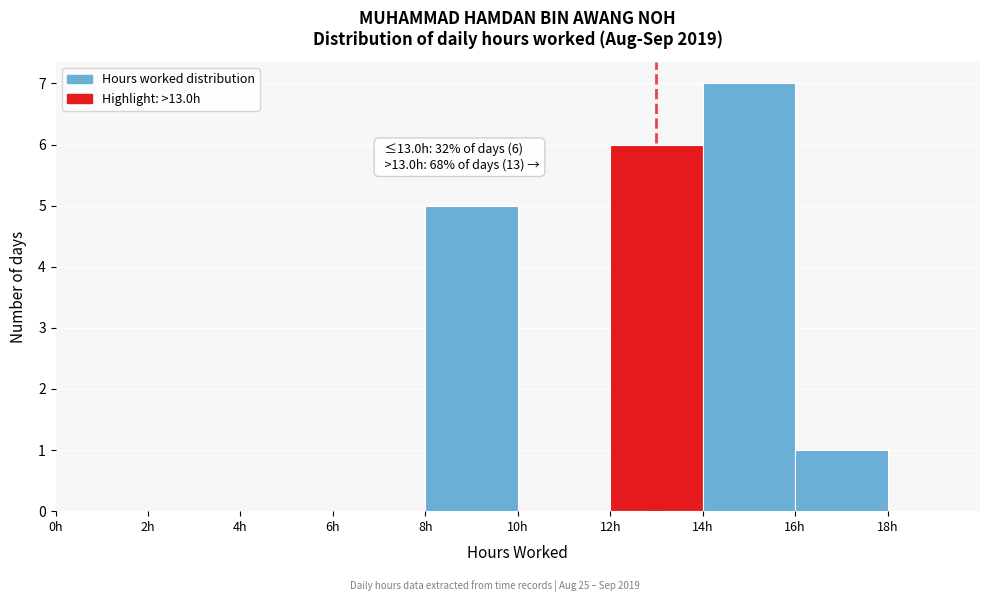

Over which range of the x-axis is the bar tallest?

14 to 16